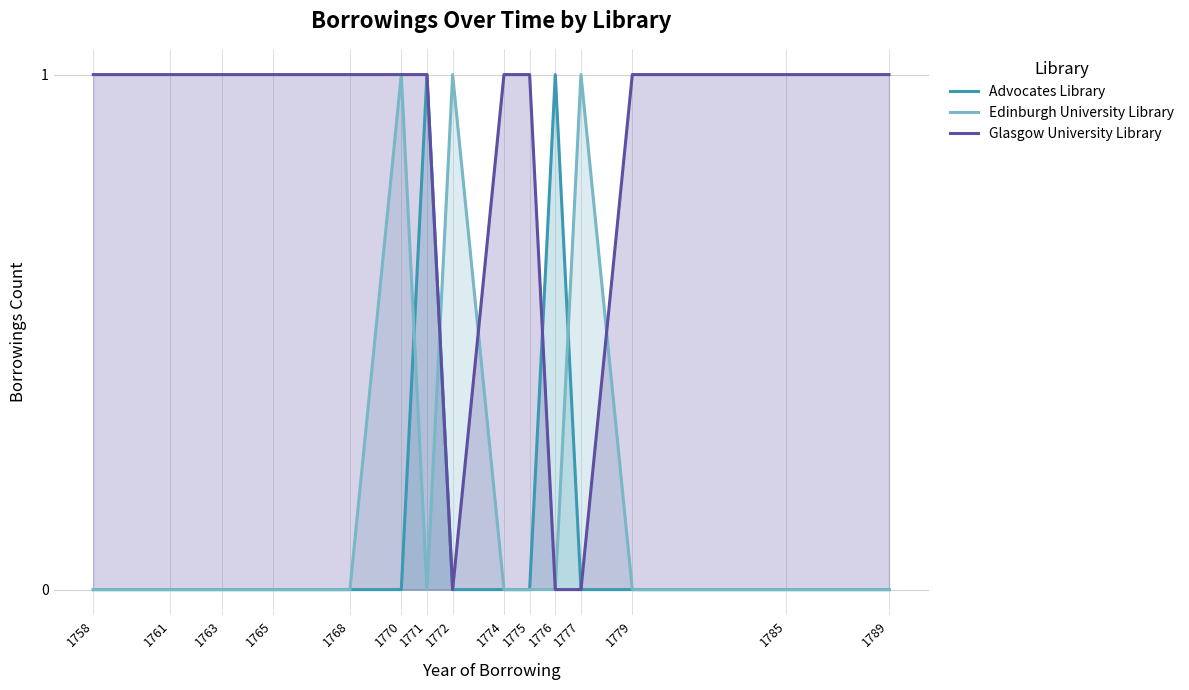

Reading left to right, what are all the values shown in this chart?

Advocates Library: 1758=0	1761=0	1763=0	1765=0	1768=0	1770=0	1771=1	1772=0	1774=0	1775=0	1776=1	1777=0	1779=0	1785=0	1789=0
Edinburgh University Library: 1758=0	1761=0	1763=0	1765=0	1768=0	1770=1	1771=0	1772=1	1774=0	1775=0	1776=0	1777=1	1779=0	1785=0	1789=0
Glasgow University Library: 1758=1	1761=1	1763=1	1765=1	1768=1	1770=1	1771=1	1772=0	1774=1	1775=1	1776=0	1777=0	1779=1	1785=1	1789=1